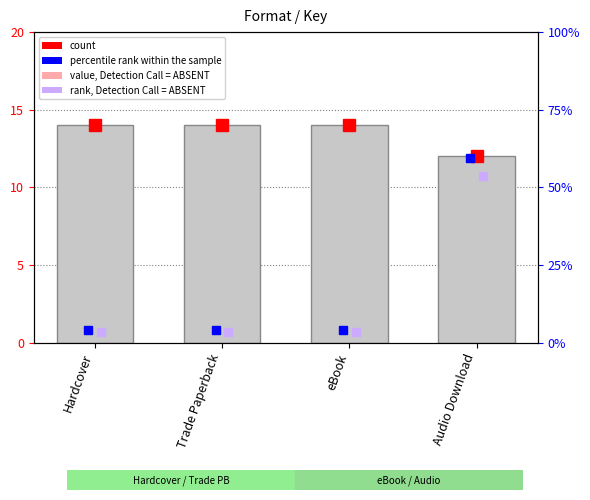

At which category does the chart reach its minimum across all series?

Audio Download